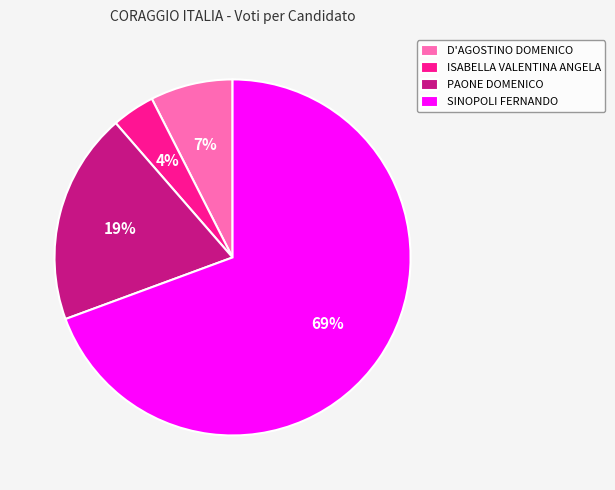

To the nearest percent, what is the average slice percentage?

25%